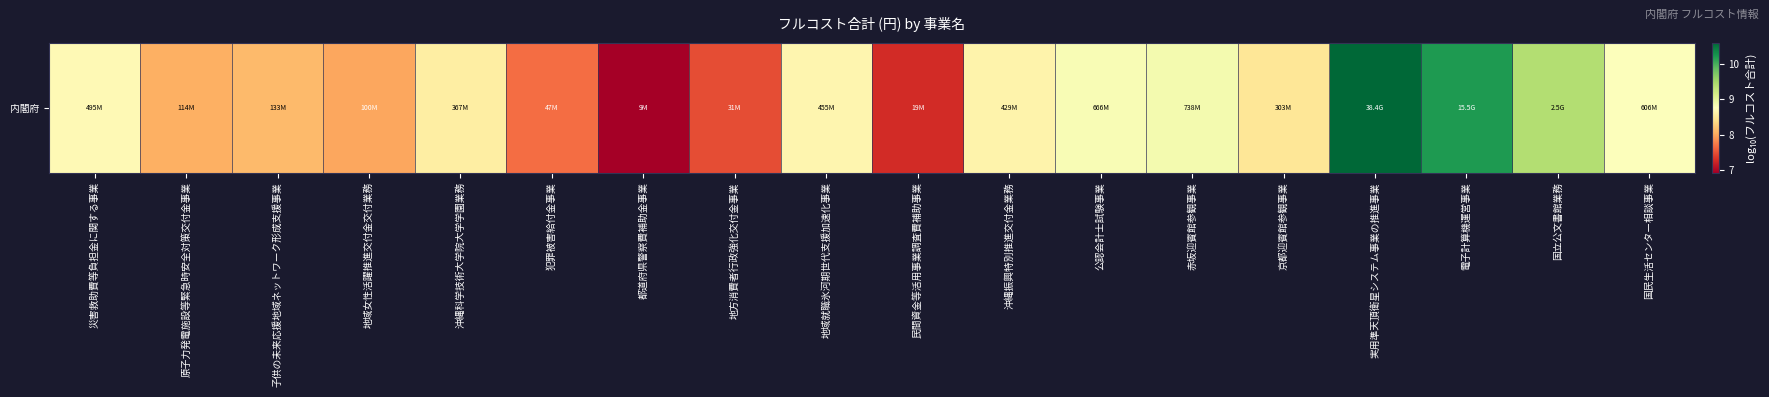

How many distinct data groups are displayed?

1